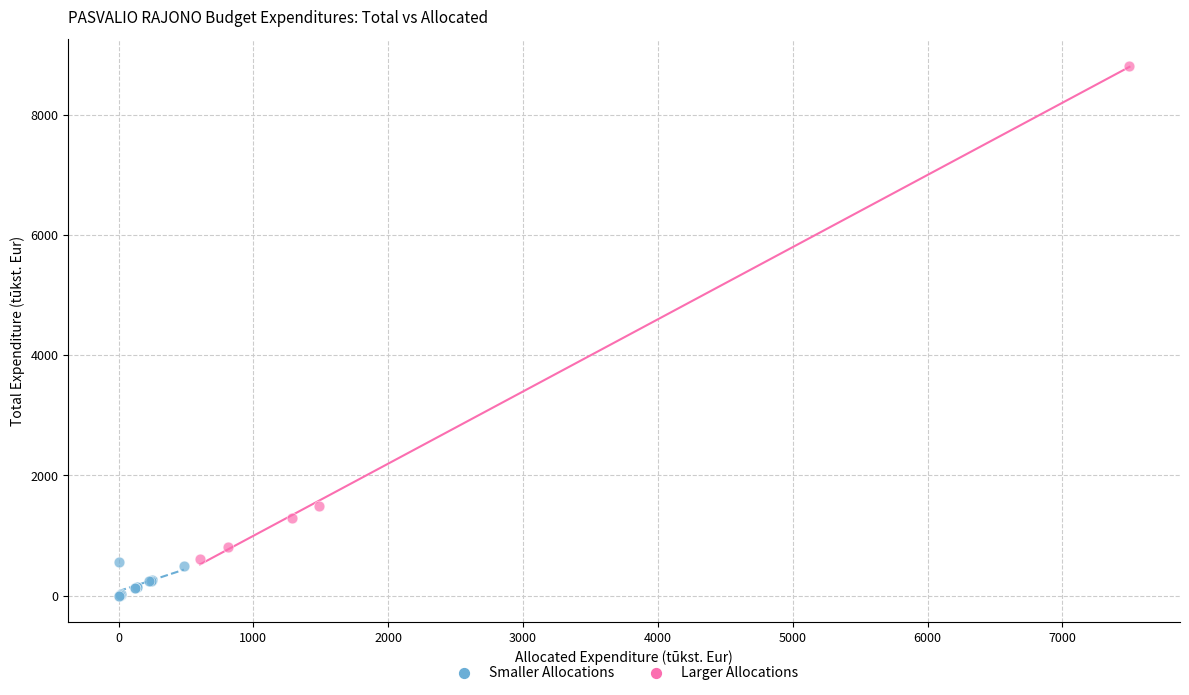

Which series reaches the maximum Y coordinate?

Larger Allocations